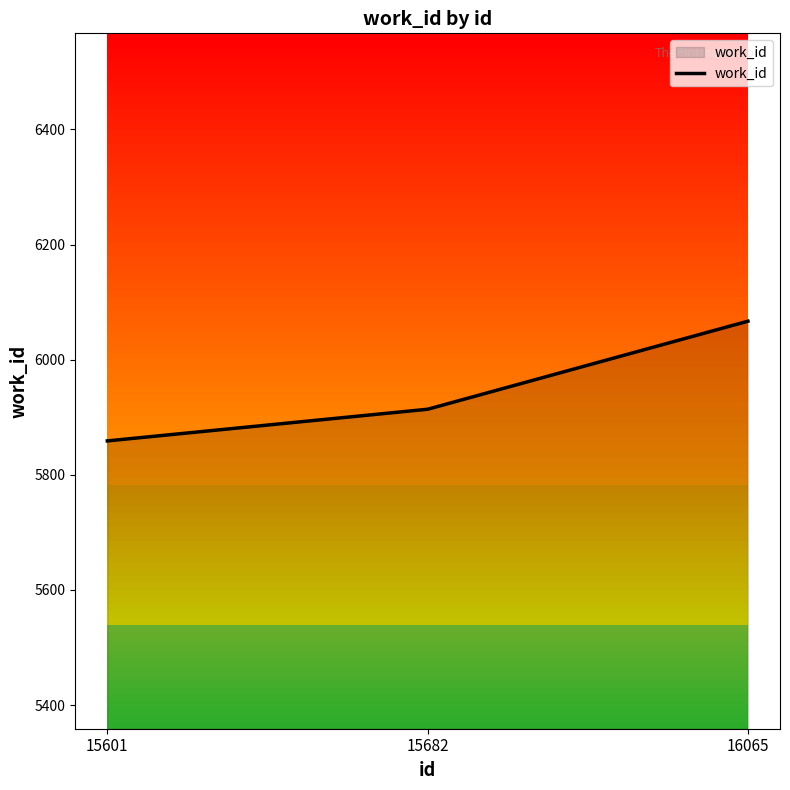

Rank the categories by value from highest to lowest.

16065, 15682, 15601